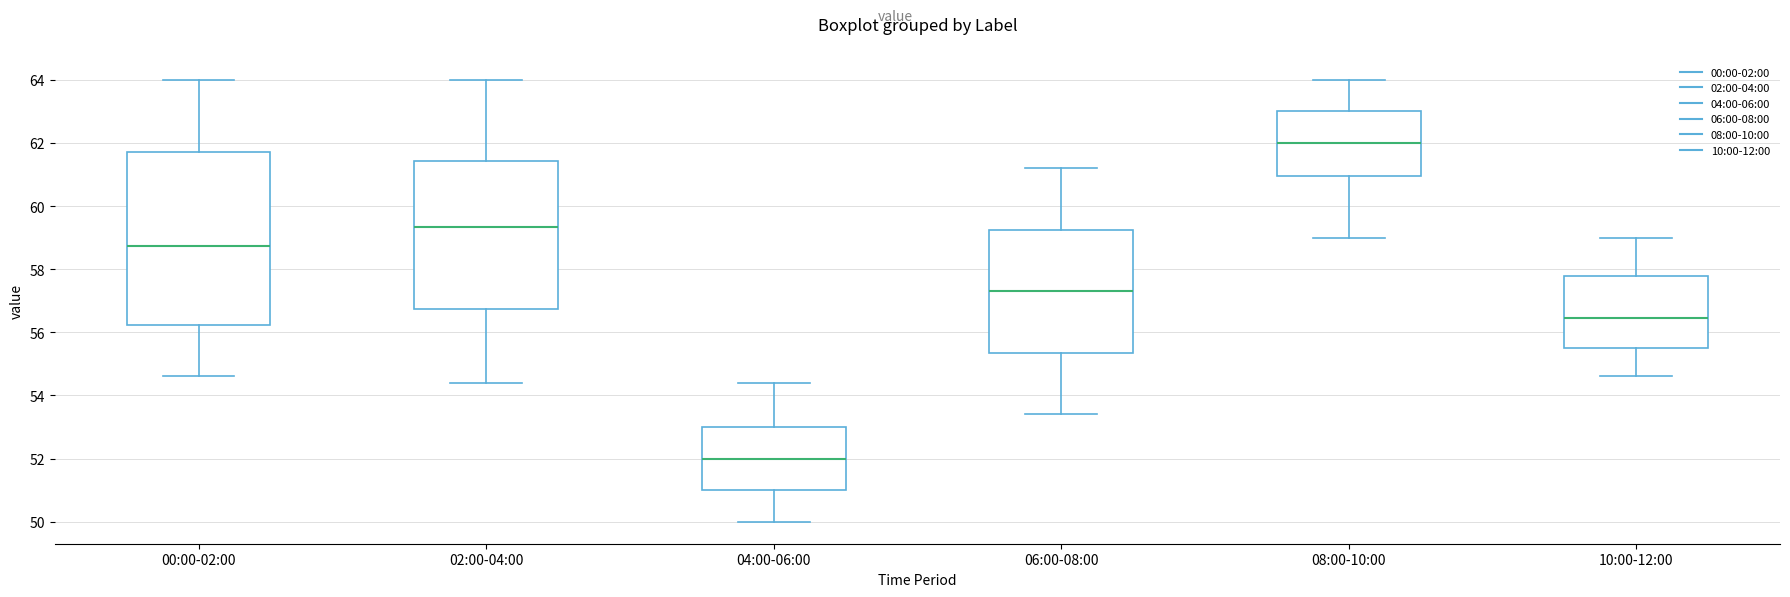

Reading left to right, read every box against the y-axis: the position of its median line, the range the box covers, and the ends of its whiskers. The values are not printed on the chart, so give them approximately, as read against the axis.

00:00-02:00: median 58.8, box 56.2 to 61.8, whiskers 54.6 to 64.0
02:00-04:00: median 59.4, box 56.8 to 61.4, whiskers 54.4 to 64.0
04:00-06:00: median 52.0, box 51.0 to 53.0, whiskers 50.0 to 54.4
06:00-08:00: median 57.4, box 55.4 to 59.2, whiskers 53.4 to 61.2
08:00-10:00: median 62.0, box 61.0 to 63.0, whiskers 59.0 to 64.0
10:00-12:00: median 56.4, box 55.6 to 57.8, whiskers 54.6 to 59.0